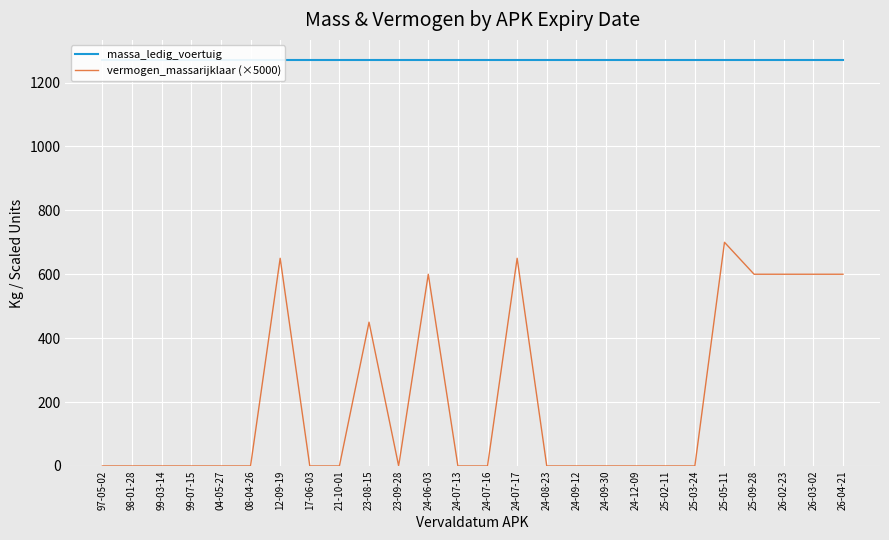

What is the difference between the maximum and minimum values in the vermogen_massarijklaar (×5000) series?

700.0